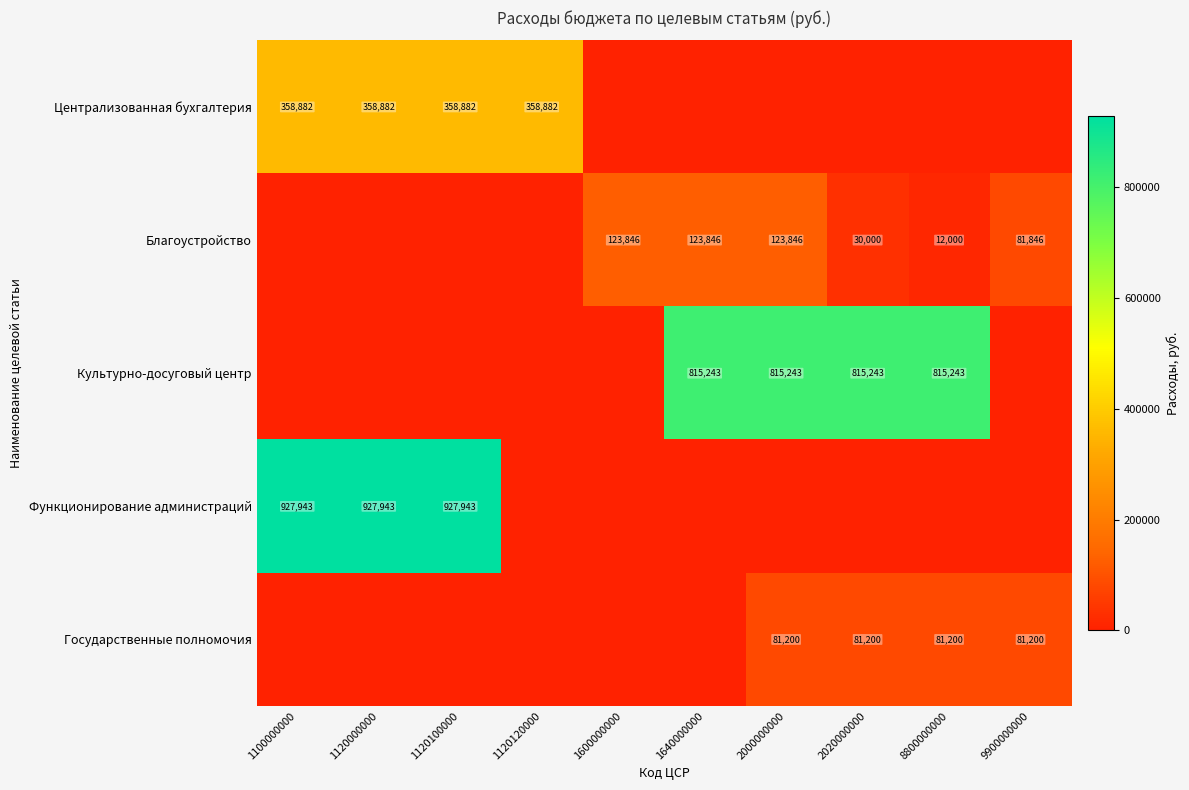

Which category has the lowest value across all series?

1600000000